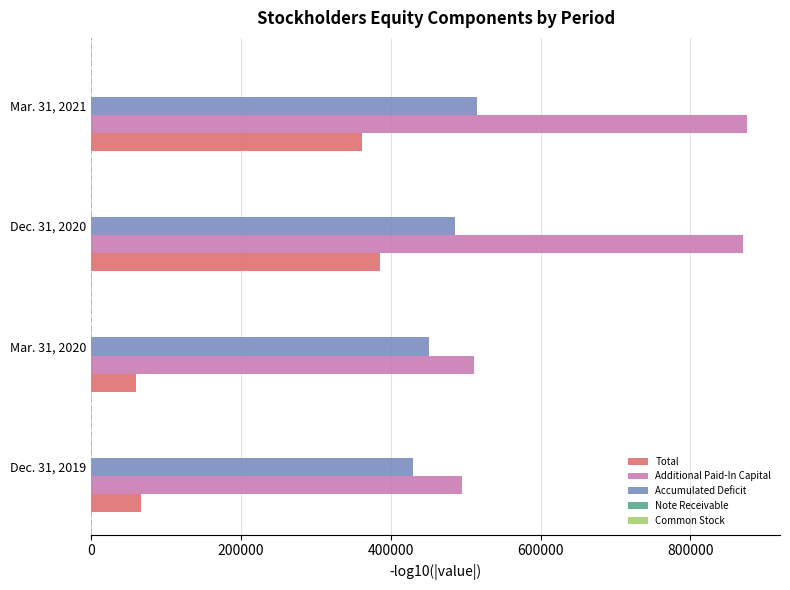

Where is Accumulated Deficit nearest to the value 472519?

Dec. 31, 2020